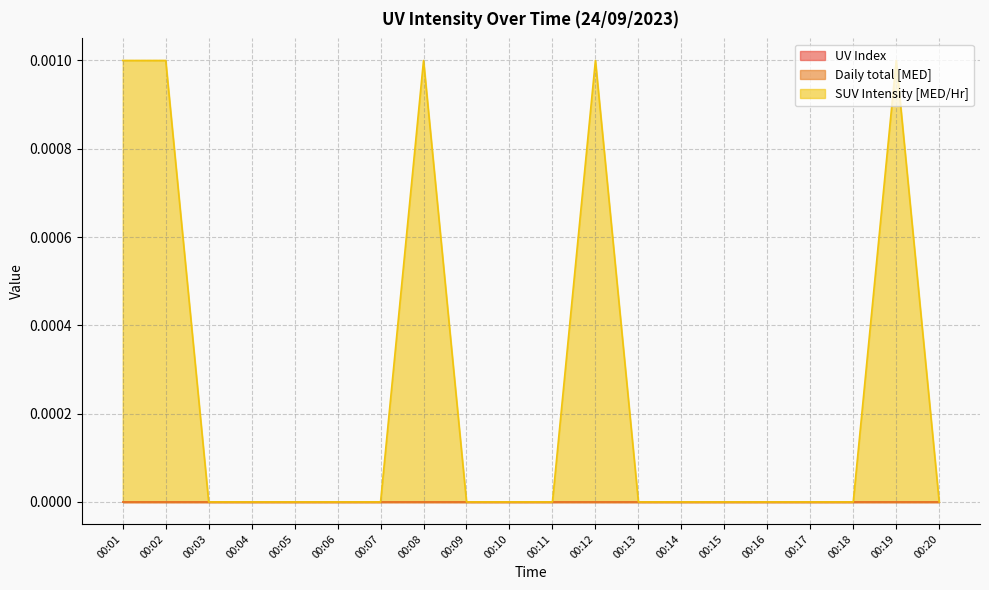

True or false: SUV Intensity [MED/Hr] has more than 2 interior local peaks.

True